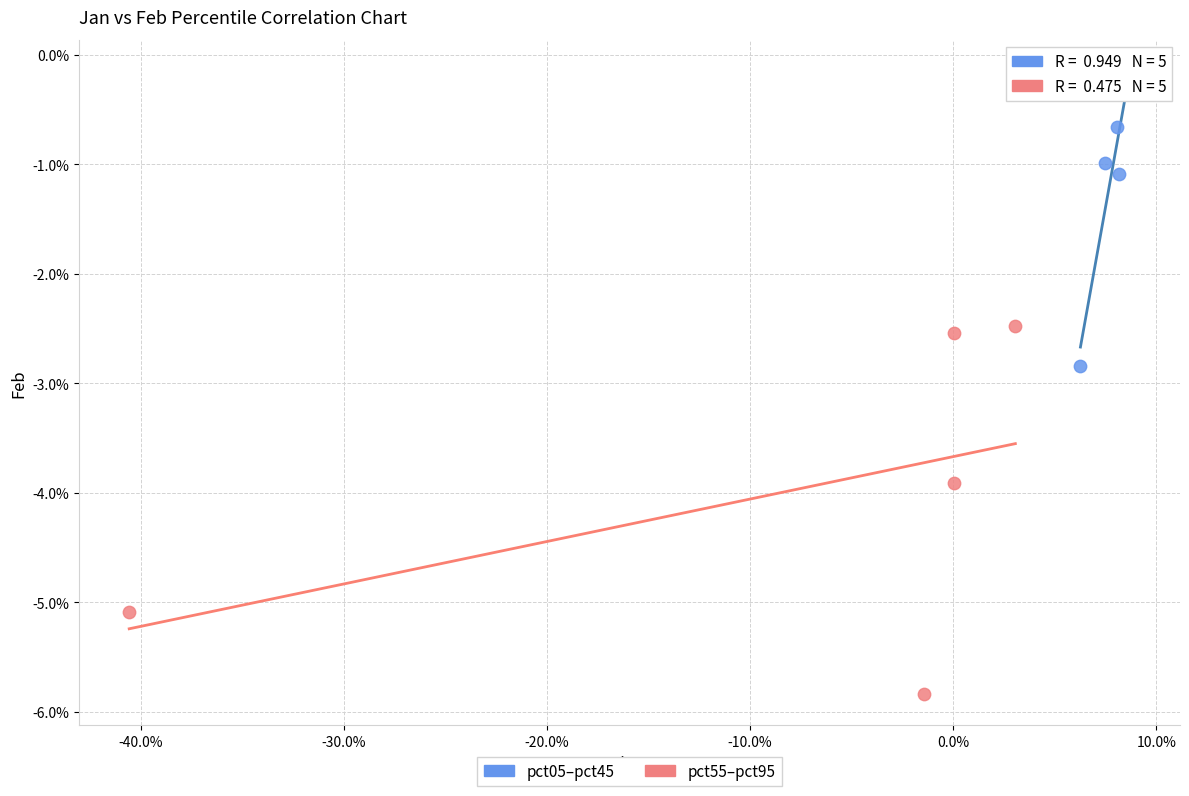

Which series has the largest Y range (max minus min)?

pct55–pct95